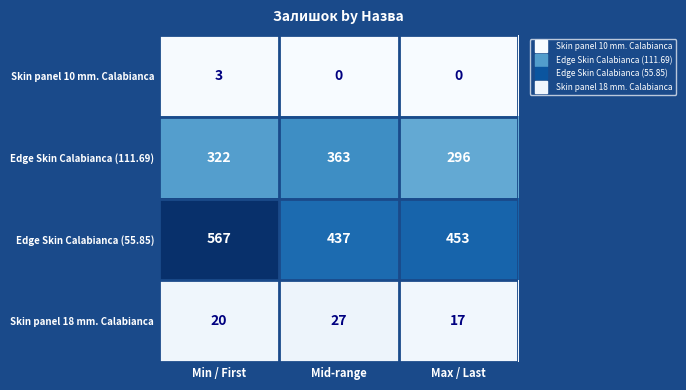

How many Edge Skin Calabianca (111.69) values are between 296 and 363?

3